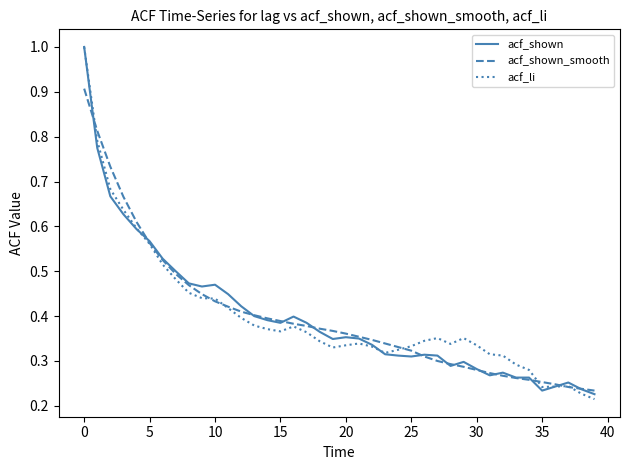

What is the maximum value shown in the chart?

1.0